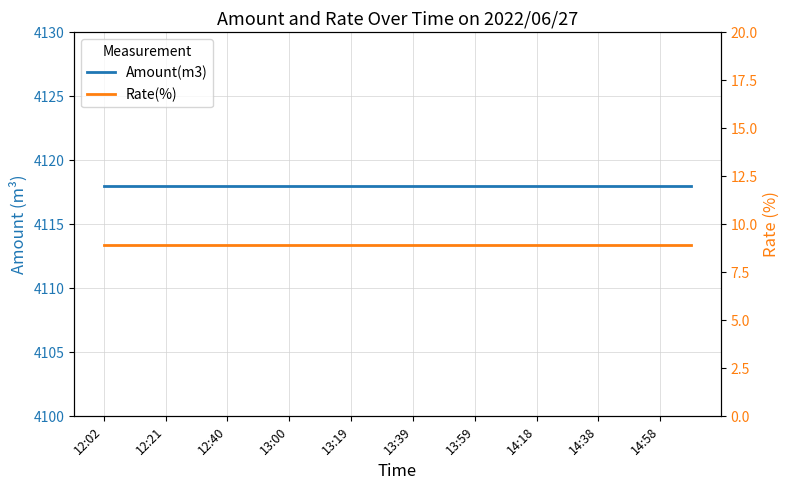

At which category is the sum across all series the highest?

12:02